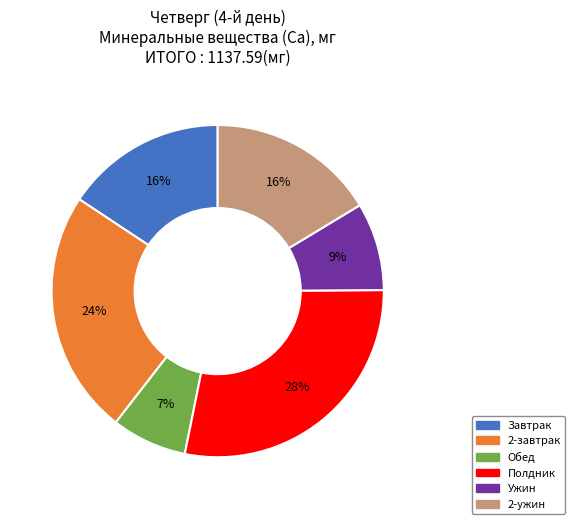

The 2-завтрак slice represents 24% of the pie. True or false?

True